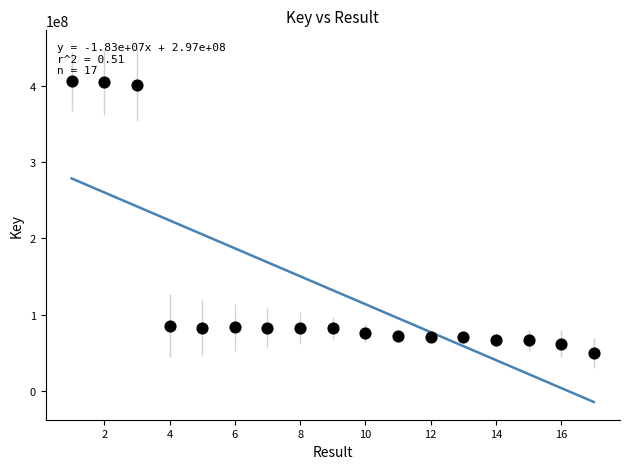

What is the range of Y values (max minus min)?

355725397